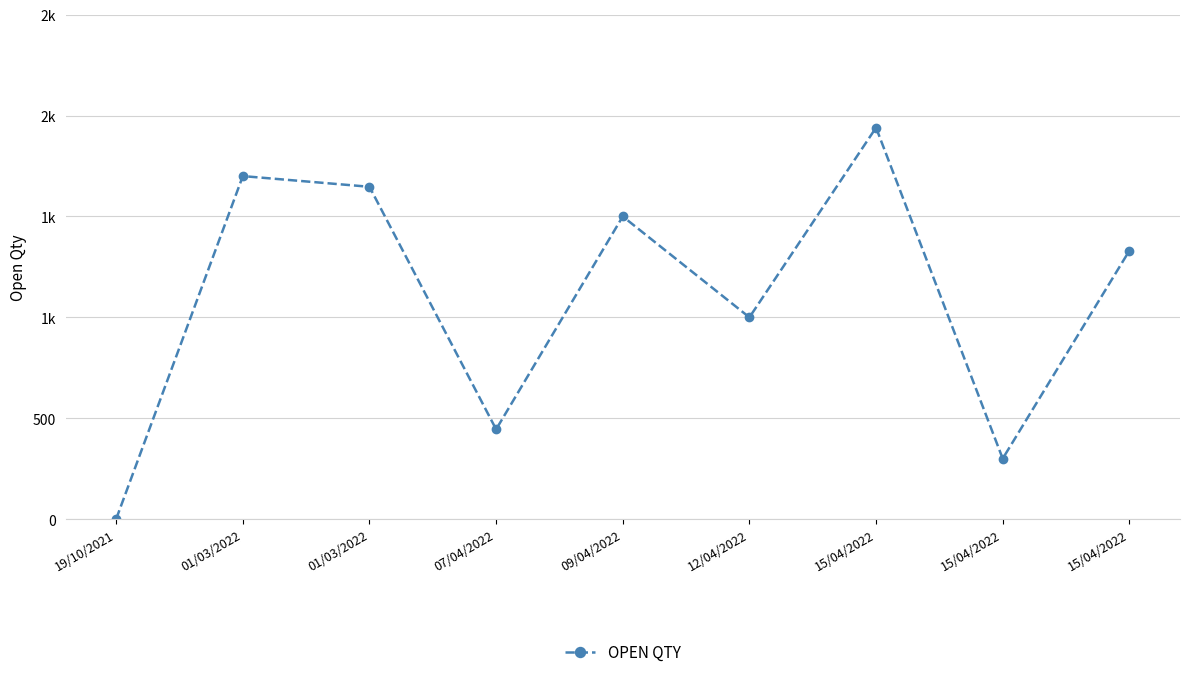

List the labels in order of value, largest first.

15/04/2022, 01/03/2022, 01/03/2022, 09/04/2022, 15/04/2022, 12/04/2022, 07/04/2022, 15/04/2022, 19/10/2021